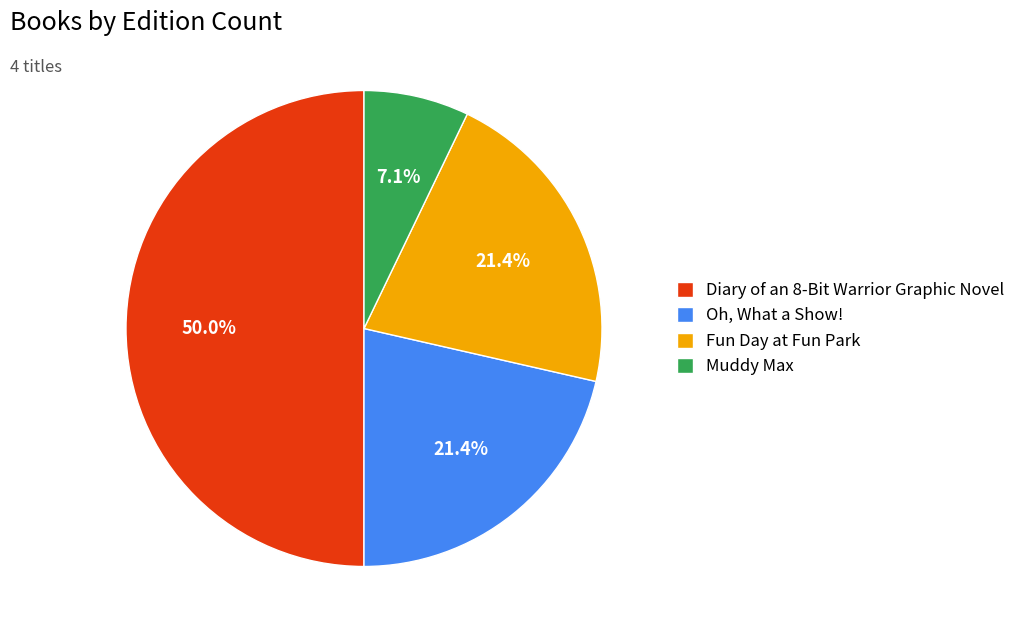

To the nearest percent, what portion does Muddy Max represent?

7%